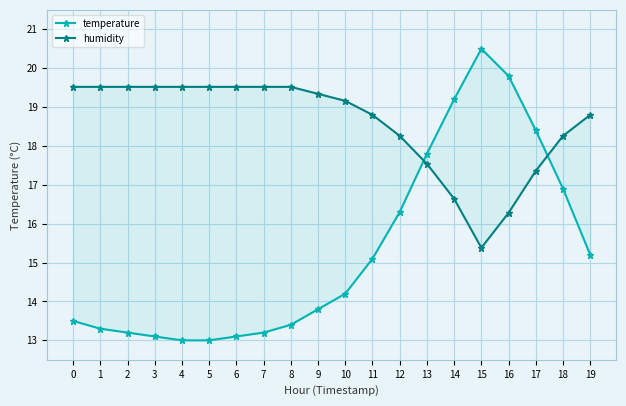

List the labels in order of humidity value, smallest first.

15, 16, 14, 17, 13, 12, 18, 11, 19, 10, 9, 0, 1, 2, 3, 4, 5, 6, 7, 8